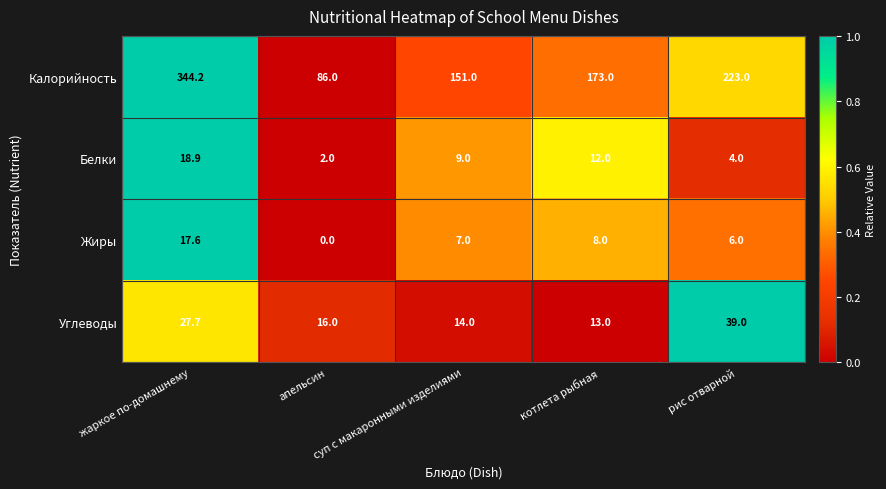

What is the sum of all Углеводы values?

109.7